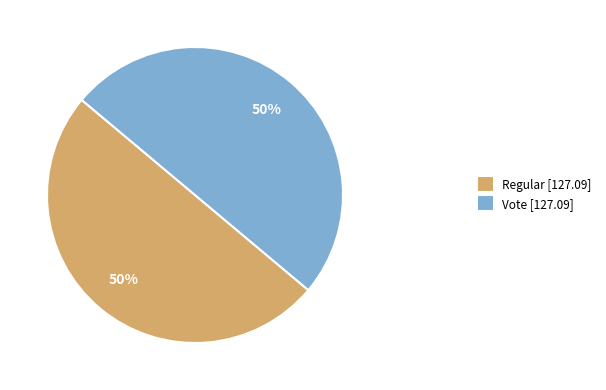

To the nearest percent, what is the average slice percentage?

50%